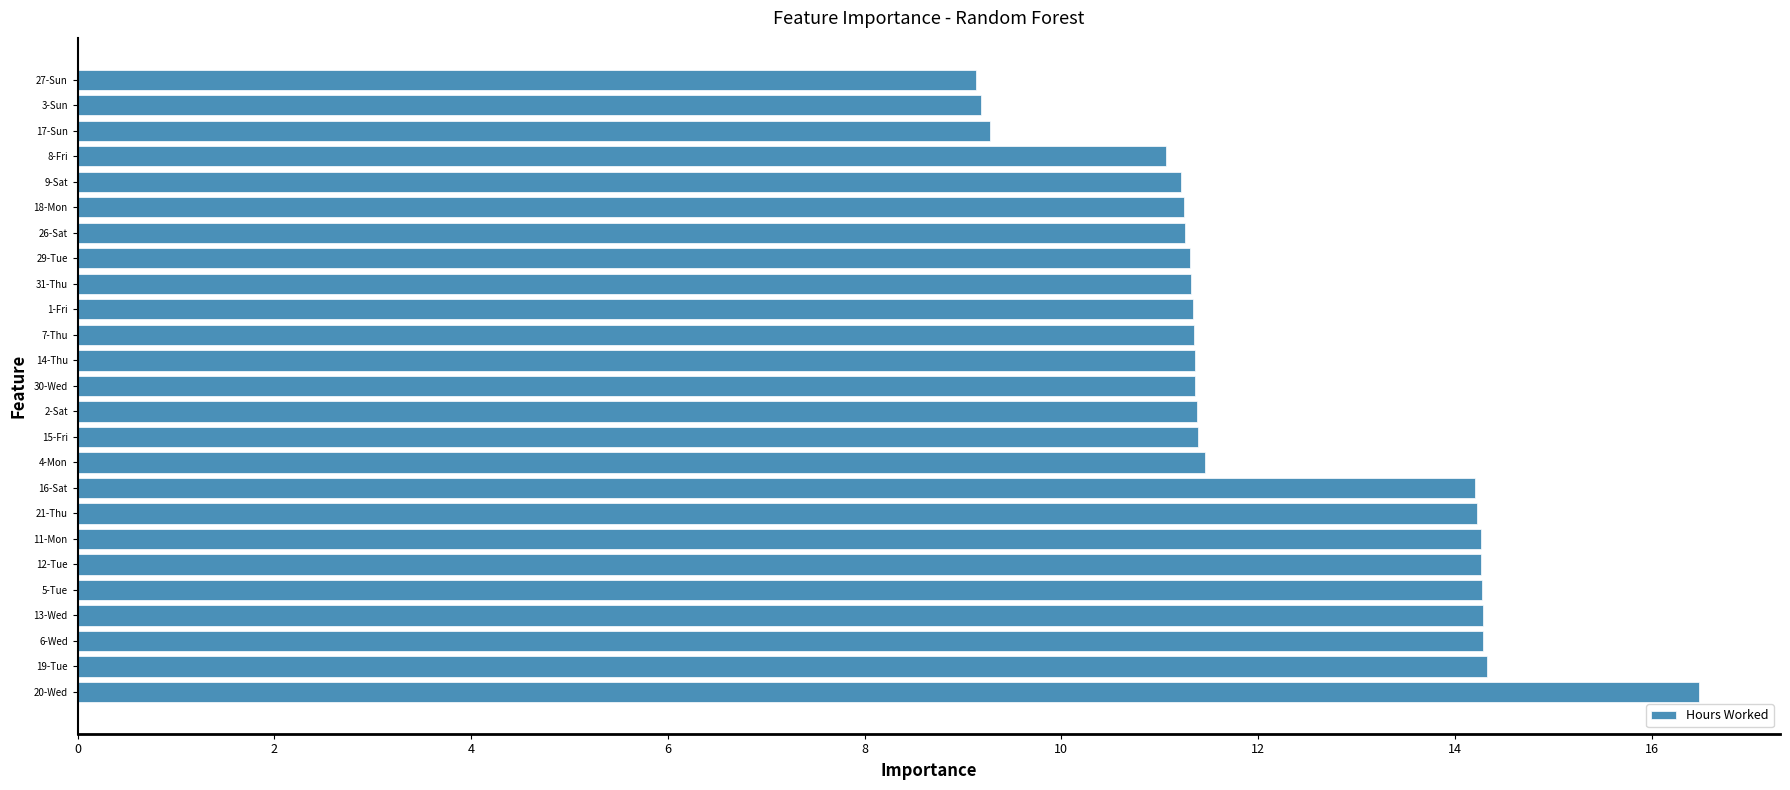

The value at 3-Sun is 12.7. True or false?

False